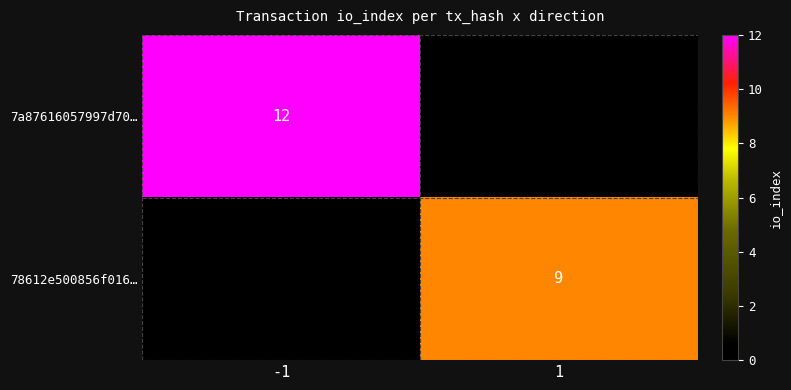

The value of 78612e500856f016… at 1 is 9. True or false?

True